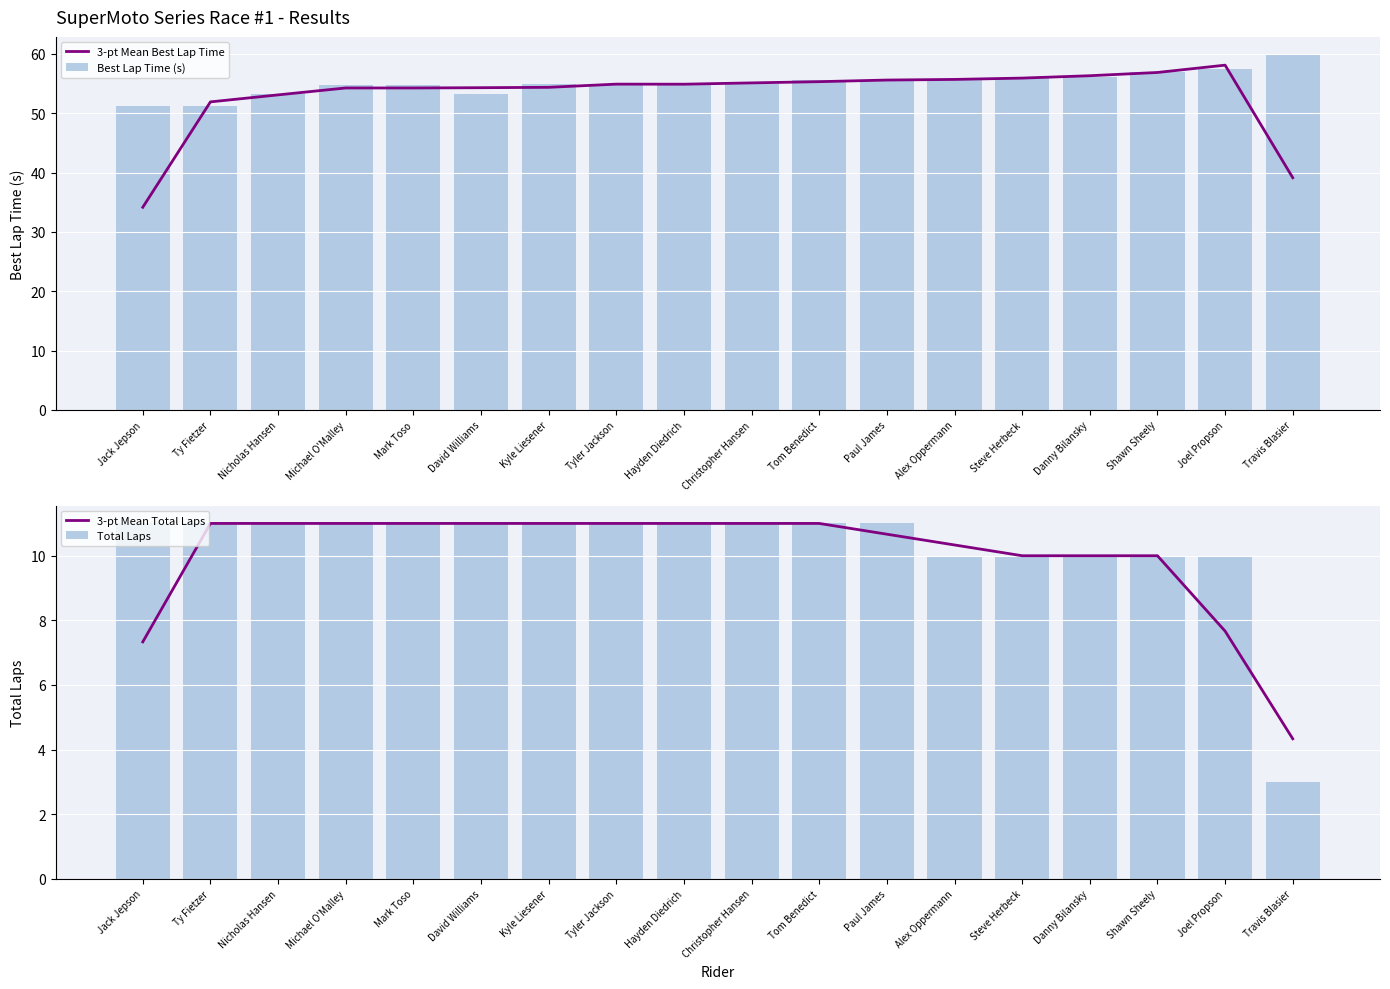

Rank the categories by 3-pt Mean Best Lap Time value from highest to lowest.

Joel Propson, Shawn Sheely, Danny Bilansky, Steve Herbeck, Alex Oppermann, Paul James, Tom Benedict, Christopher Hansen, Tyler Jackson, Hayden Diedrich, Kyle Liesener, David Williams, Mark Toso, Michael O'Malley, Nicholas Hansen, Ty Fietzer, Travis Blasier, Jack Jepson